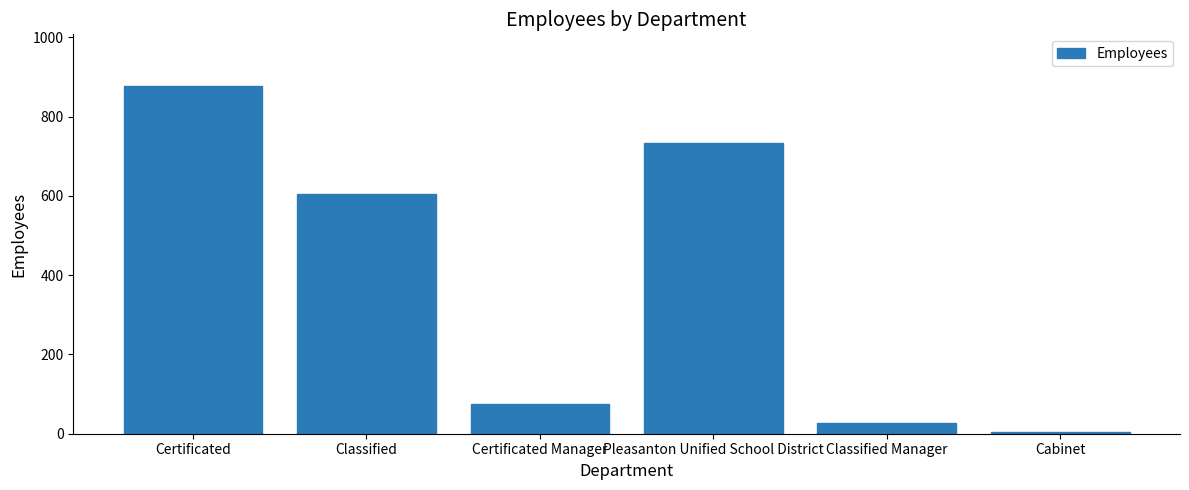

What is the difference between the maximum and minimum values?

871